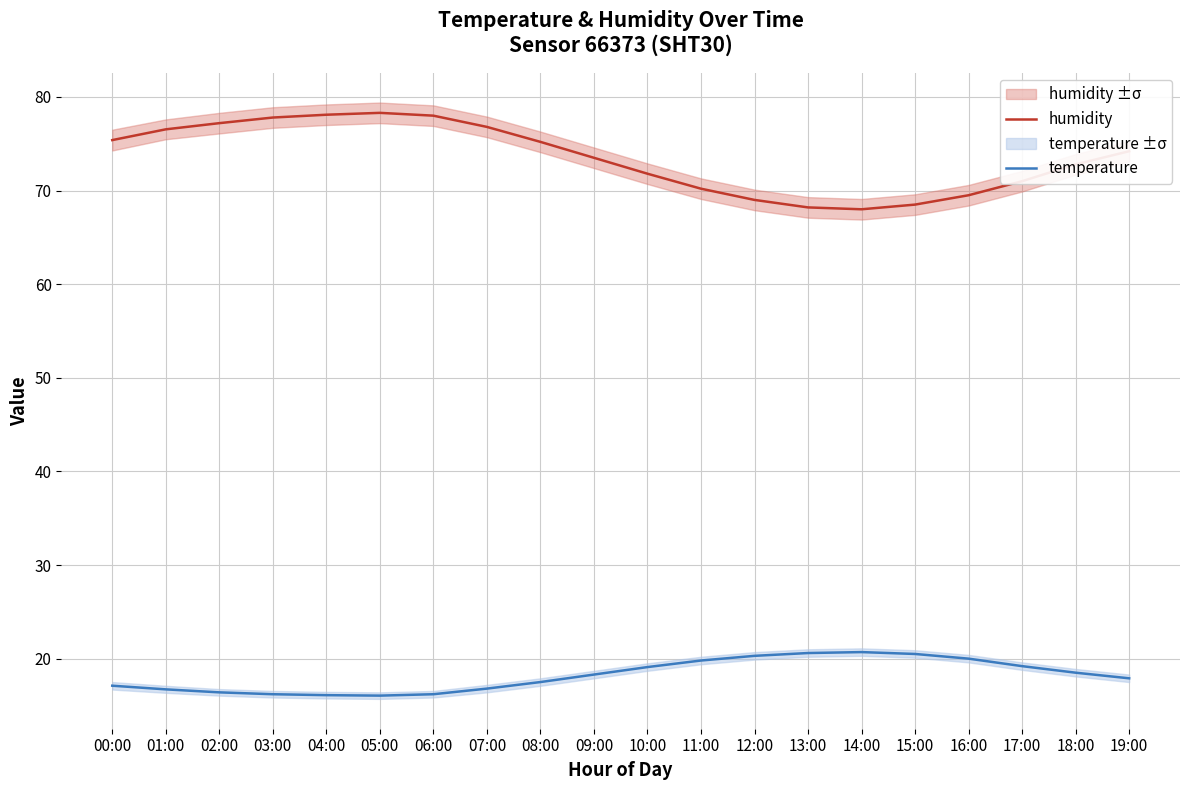

What are all the series names shown in the legend?

humidity, temperature